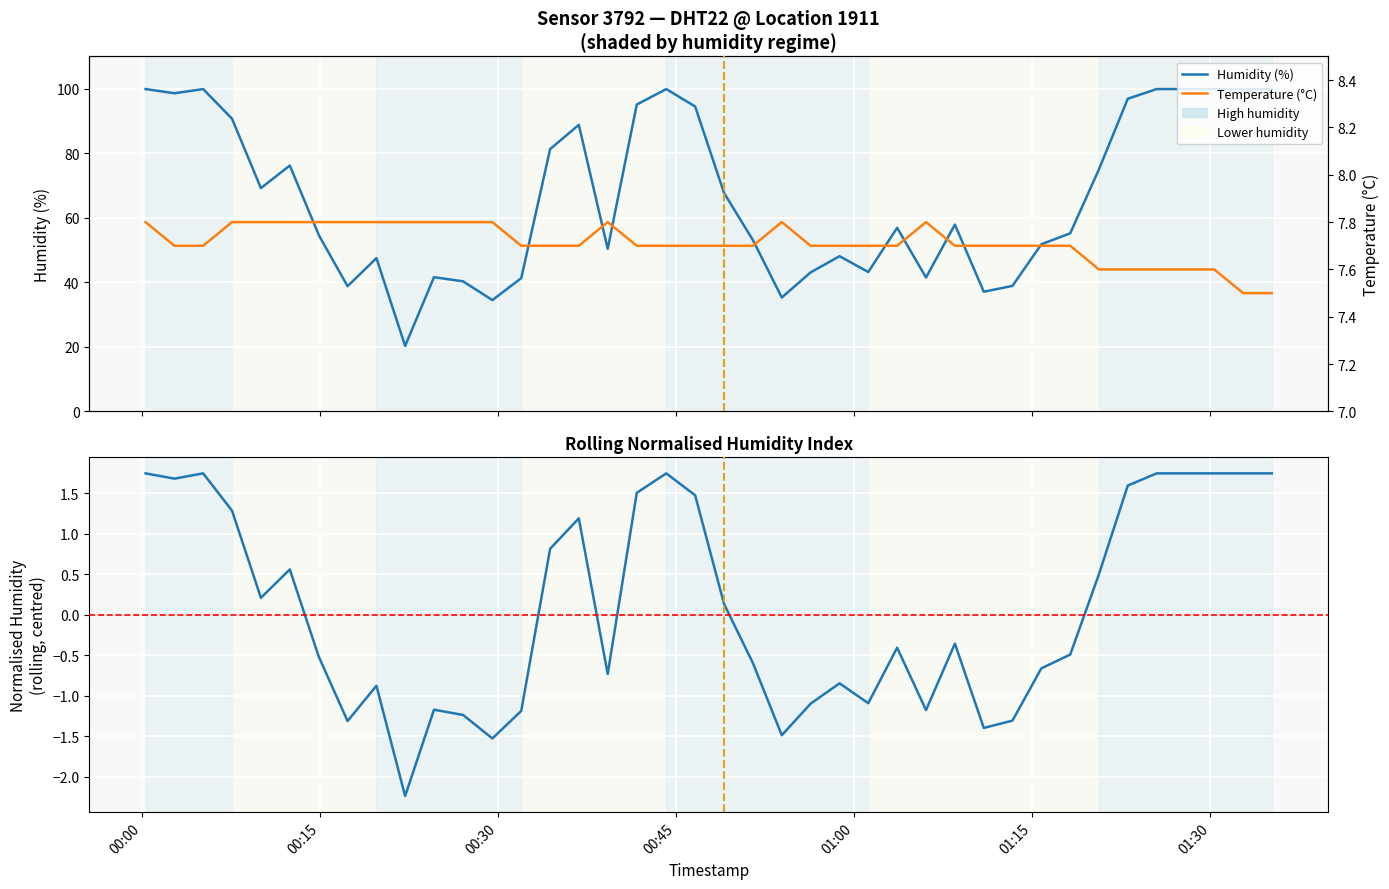

At 01:00, list the series in order from largest to smallest.

Humidity (%), Temperature (°C), Normalised Humidity Index